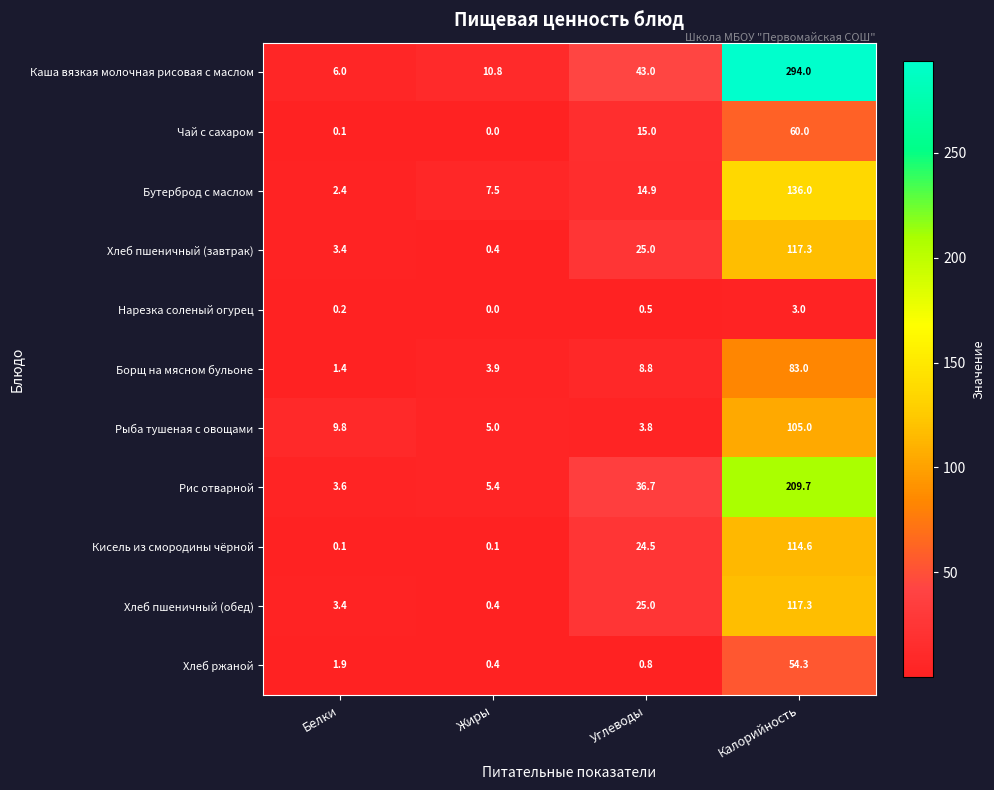

Where is Хлеб ржаной nearest to the value 27?

Белки